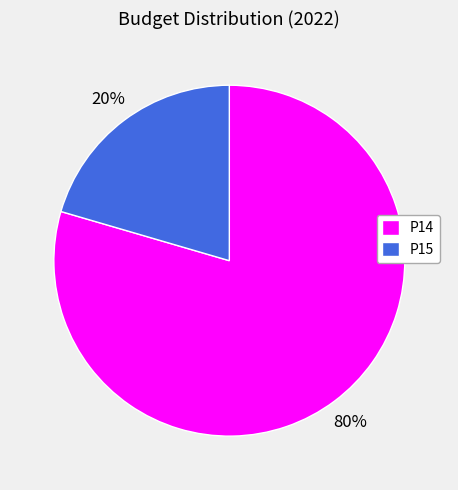

How many segments does this pie chart have?

2